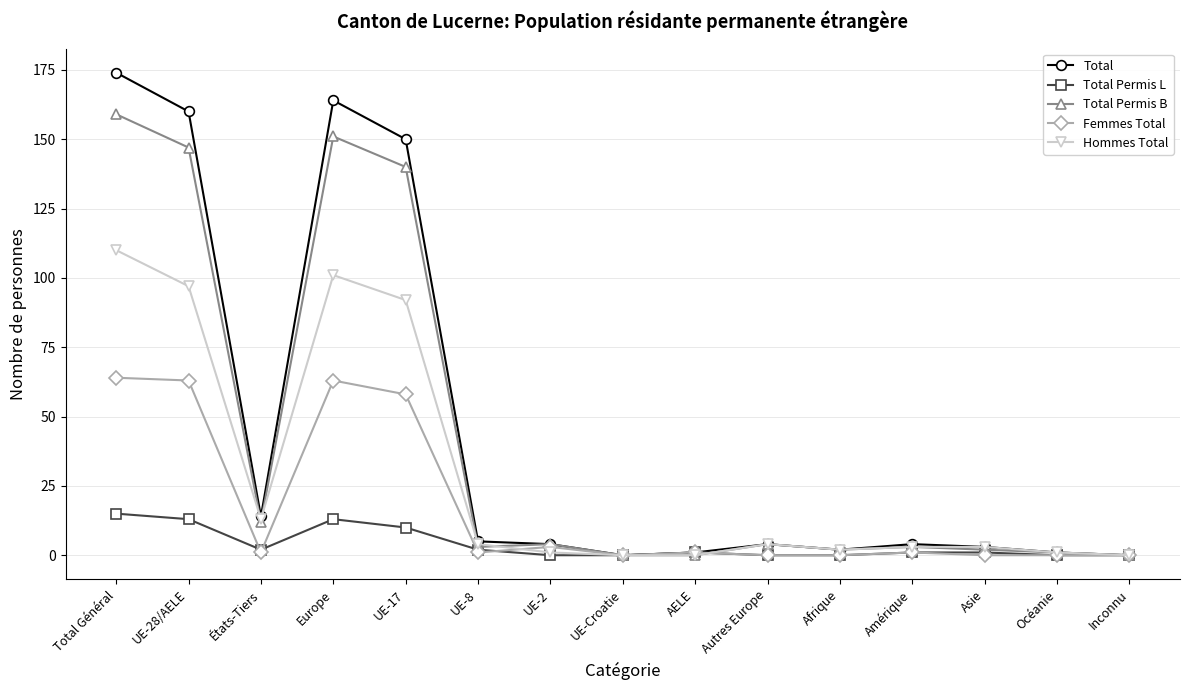

At which category is the sum across all series the highest?

Total Général